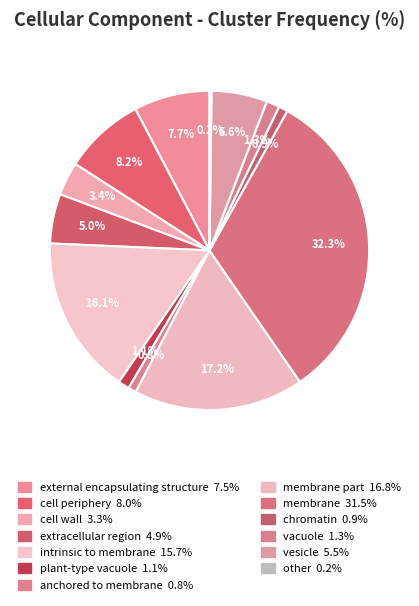

Rank the categories by value from lowest to highest.

other, anchored to membrane, chromatin, plant-type vacuole, vacuole, cell wall, extracellular region, vesicle, external encapsulating structure, cell periphery, intrinsic to membrane, membrane part, membrane